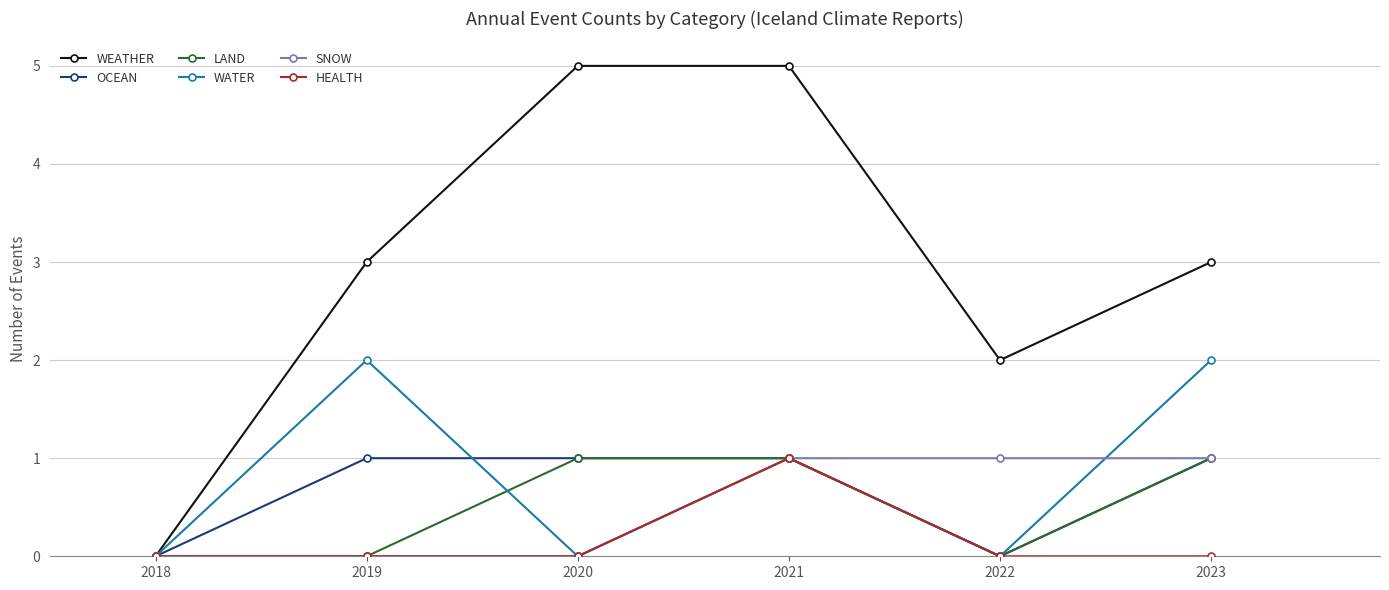

Is the value of WEATHER at 2020 greater than the value of WATER at 2021?

Yes